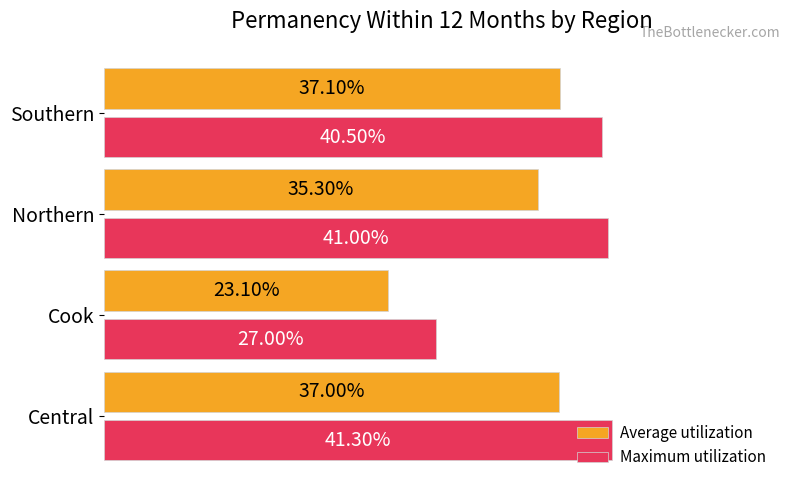

Is the value of Average utilization at Central greater than the value of Maximum utilization at Central?

No